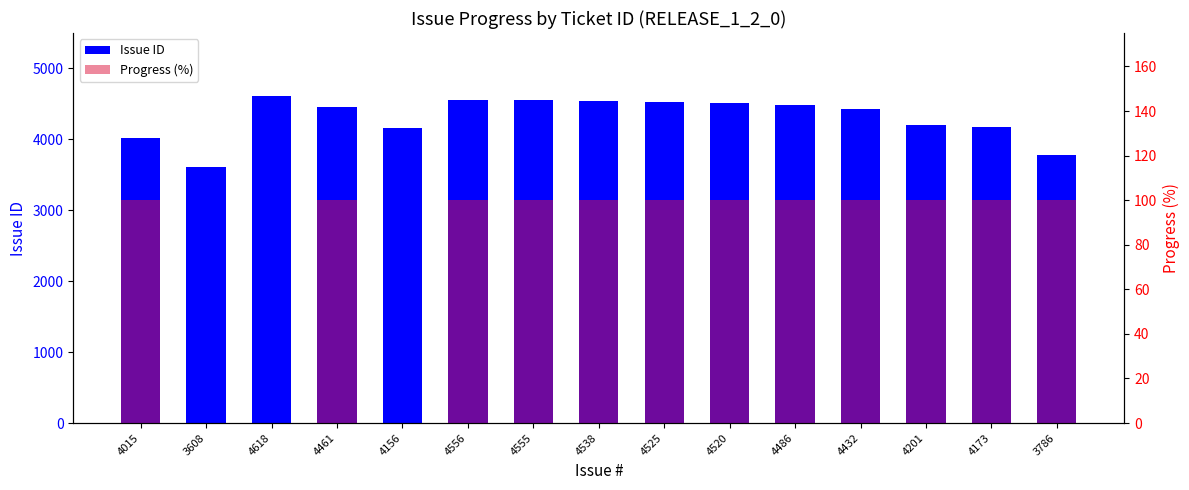

How many bars are there in total?

30